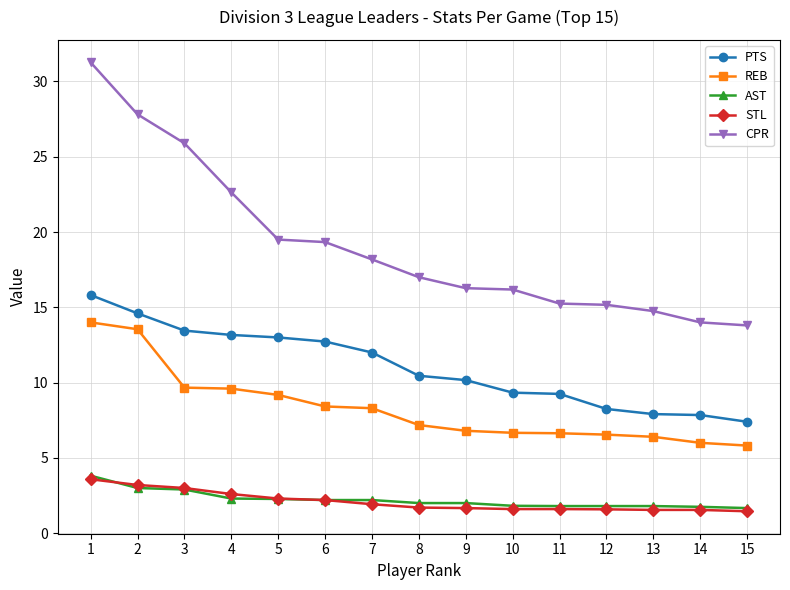

What is the spread (max minus min) of values at 9?

14.6